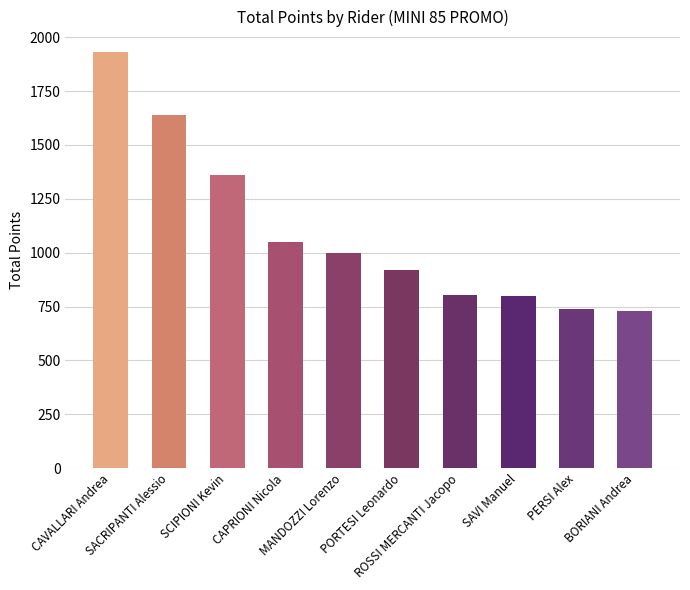

What is the label of the 3rd bar from the right?

SAVI Manuel